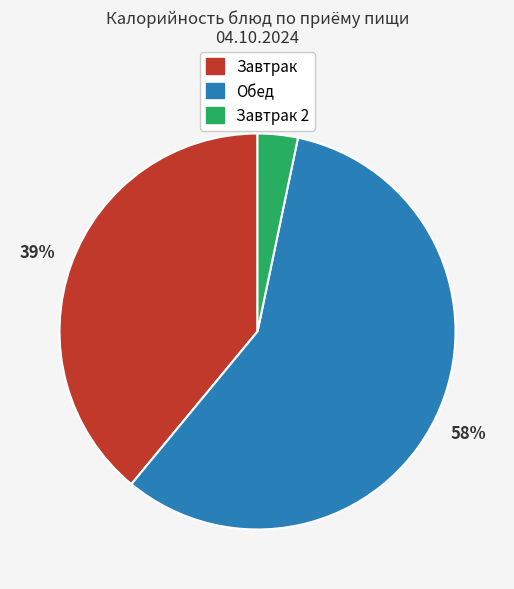

How many segments does this pie chart have?

3